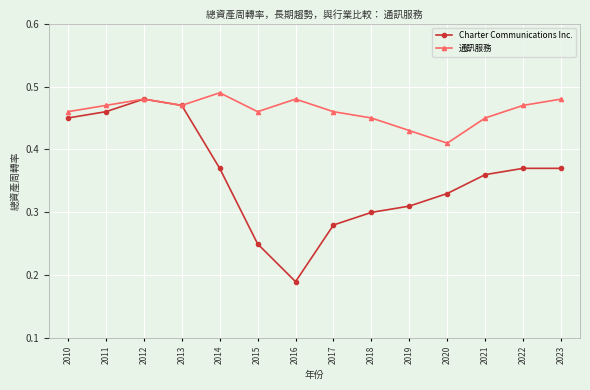

Which series has the largest range (max minus min)?

Charter Communications Inc.